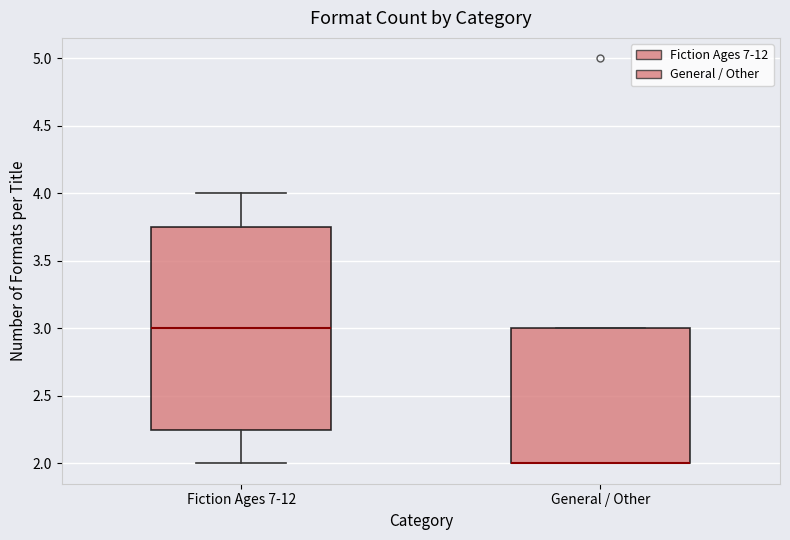

Reading left to right, read every box against the y-axis: the position of its median line, the range the box covers, and the ends of its whiskers. The values are not printed on the chart, so give them approximately, as read against the axis.

Fiction Ages 7-12: median 3.00, box 2.25 to 3.75, whiskers 2.00 to 4.00
General / Other: median 2.00 (drawn on the box's lower edge), box 2.00 to 3.00, whiskers 2.00 to 3.00